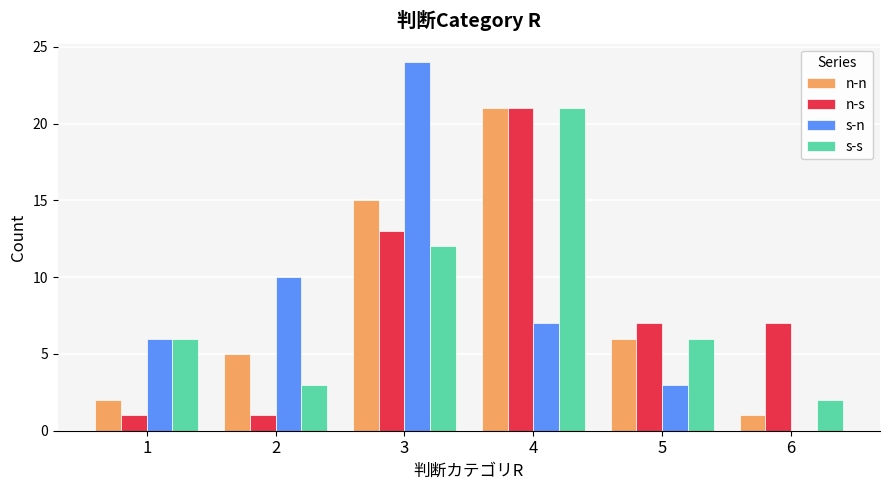

Count the s-n values in the range 3 to 10.

4